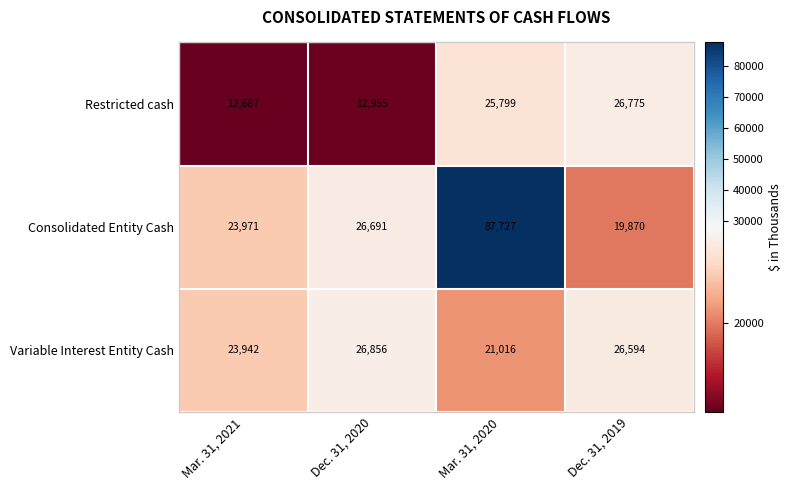

What is the sum of all Variable Interest Entity Cash values?

98408